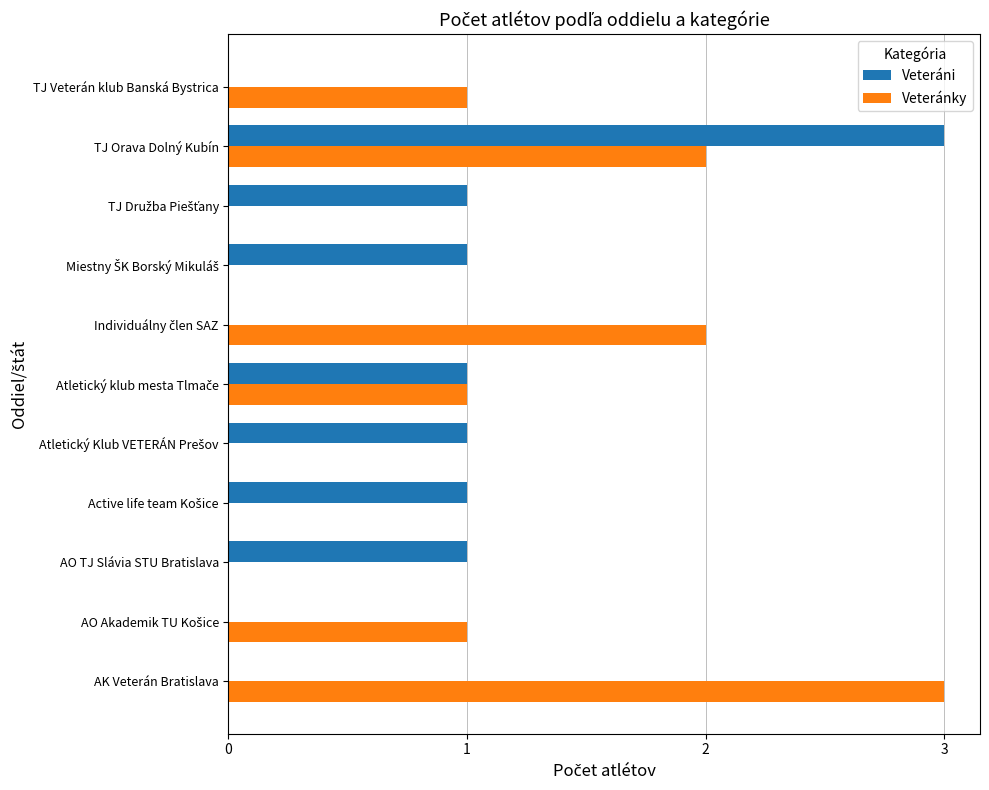

What is the total value across all series at AK Veterán Bratislava?

3